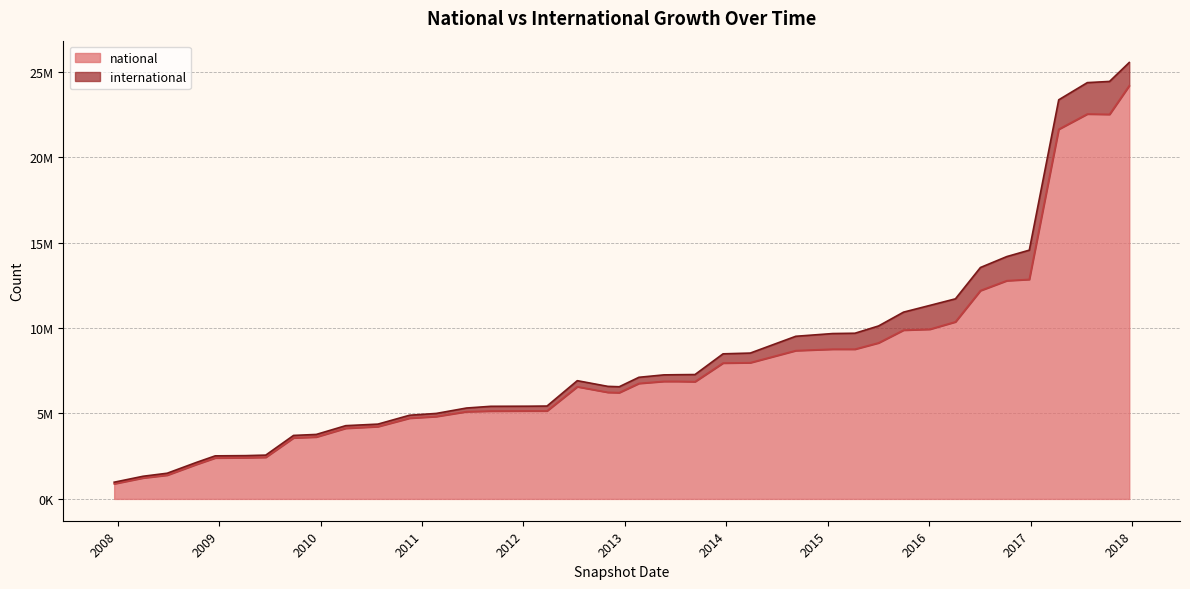

What is the change in value from 2009-06-17 to 2015-01-19?

+6326053